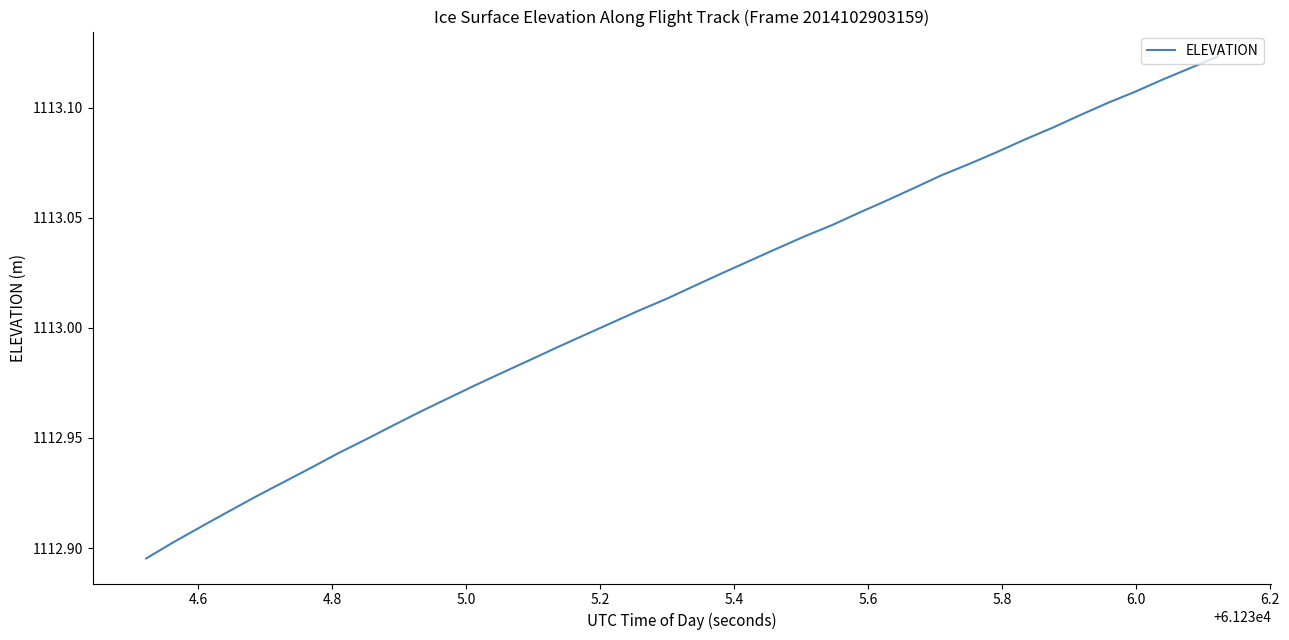

Does the chart have visible grid lines?

No